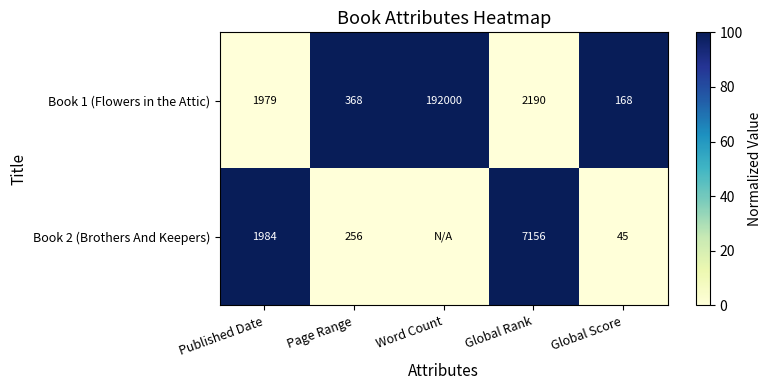

At Page Range, list the series in order from smallest to largest.

Book 2 (Brothers And Keepers), Book 1 (Flowers in the Attic)